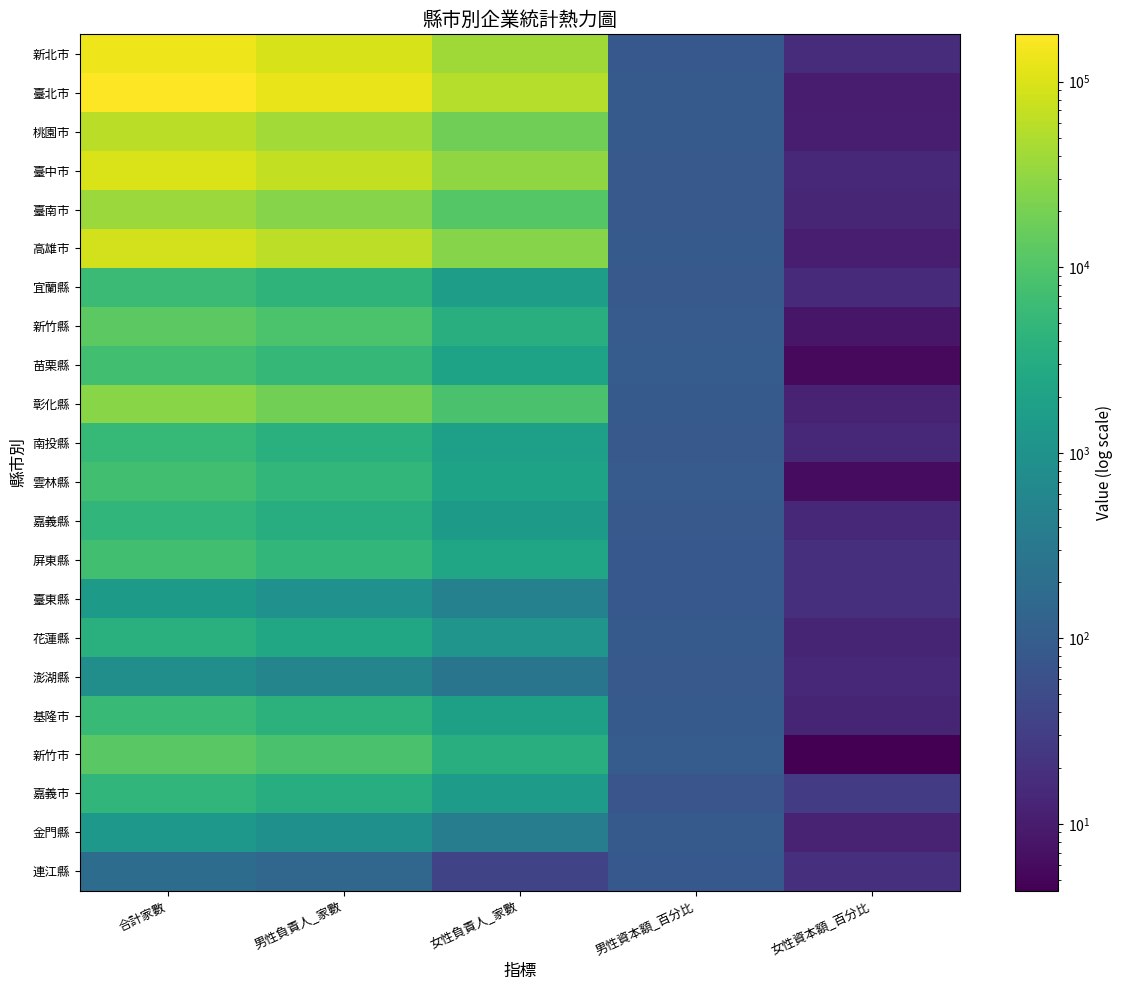

What is the greatest value displayed?

180074.0